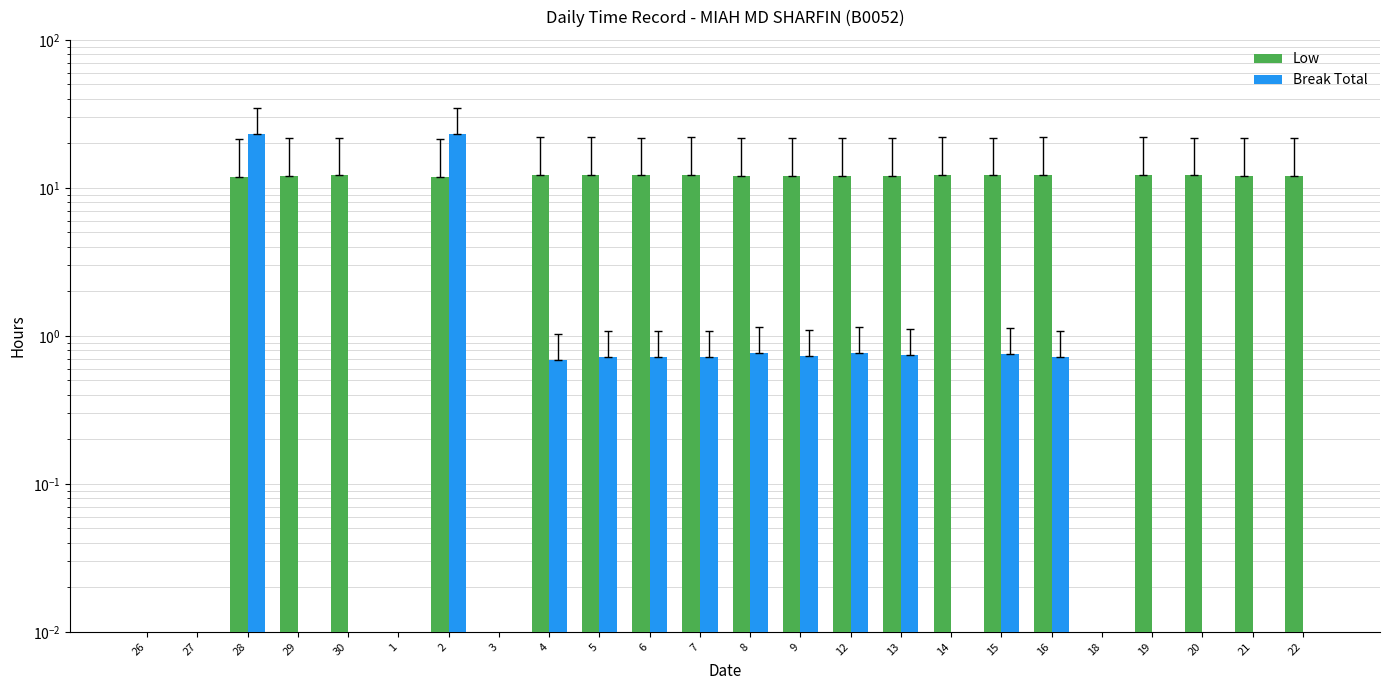

Rank the series by their average value, from highest to lowest.

Low, Break Total